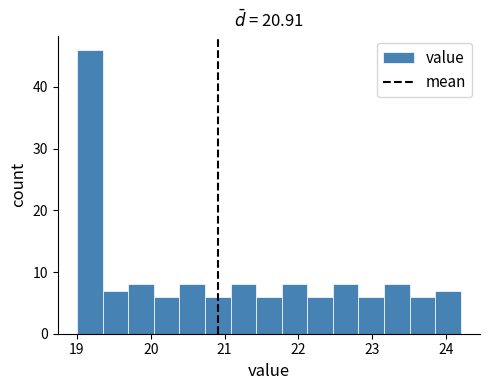

Around what value on the x-axis is the tallest bar? Give the approximate position of its centre, as read against the axis.

19.2